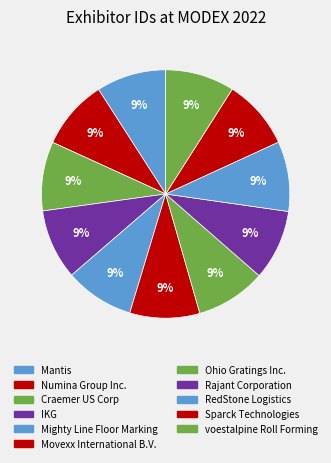

Rank the categories by value from lowest to highest.

Mighty Line Floor Marking, voestalpine Roll Forming, Craemer US Corp, Mantis, Numina Group Inc., Movexx International B.V., RedStone Logistics, Sparck Technologies, Ohio Gratings Inc., IKG, Rajant Corporation